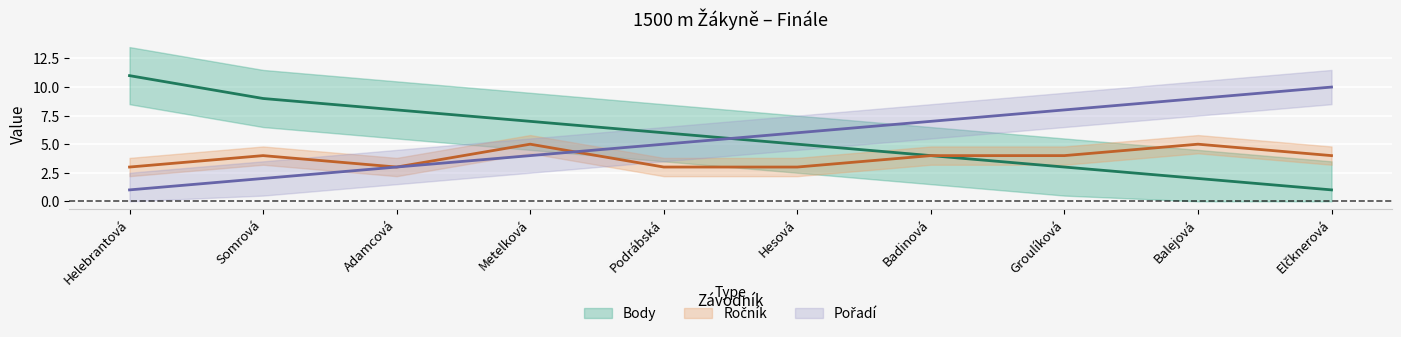

Which series has the largest range (max minus min)?

Body